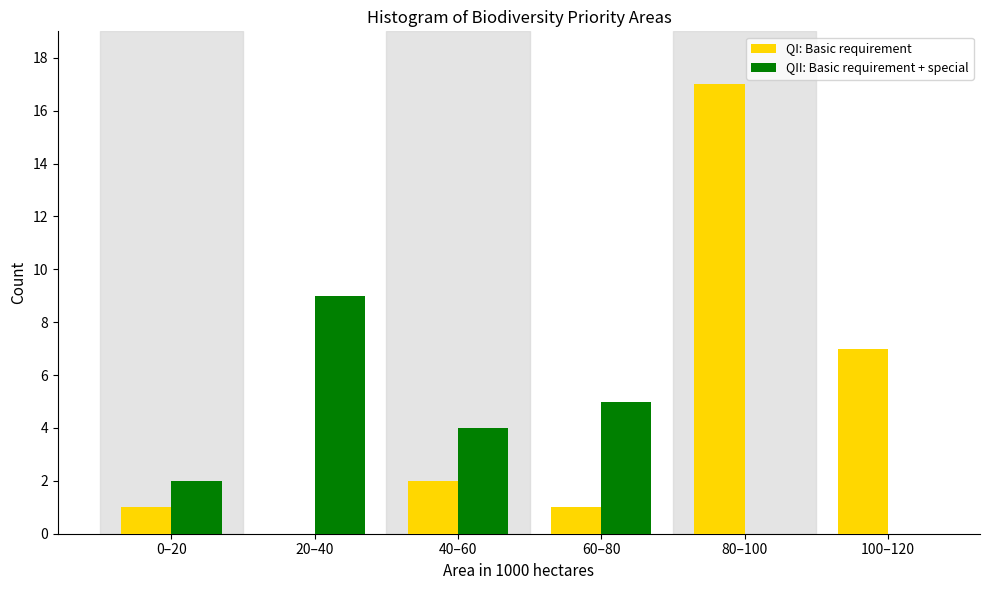

Reading left to right, transcribe all the data shown in this chart.

QI: Basic requirement: 0–20=1	20–40=0	40–60=2	60–80=1	80–100=17	100–120=7
QII: Basic requirement + special: 0–20=2	20–40=9	40–60=4	60–80=5	80–100=0	100–120=0